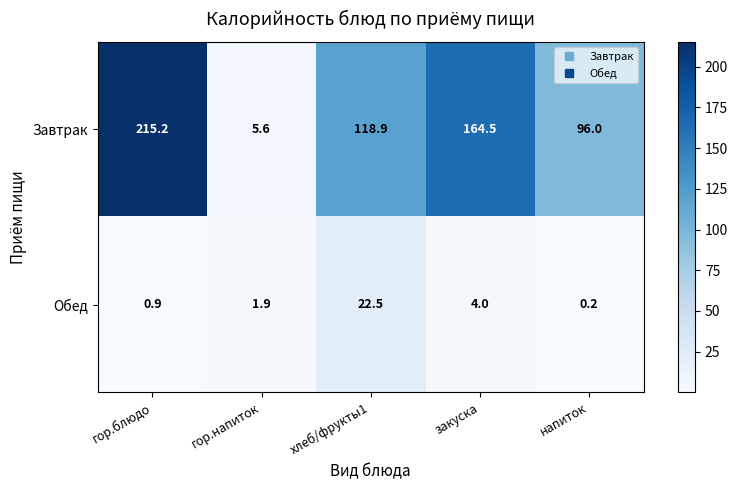

The Завтрак series shows 164.5 at закуска. True or false?

True